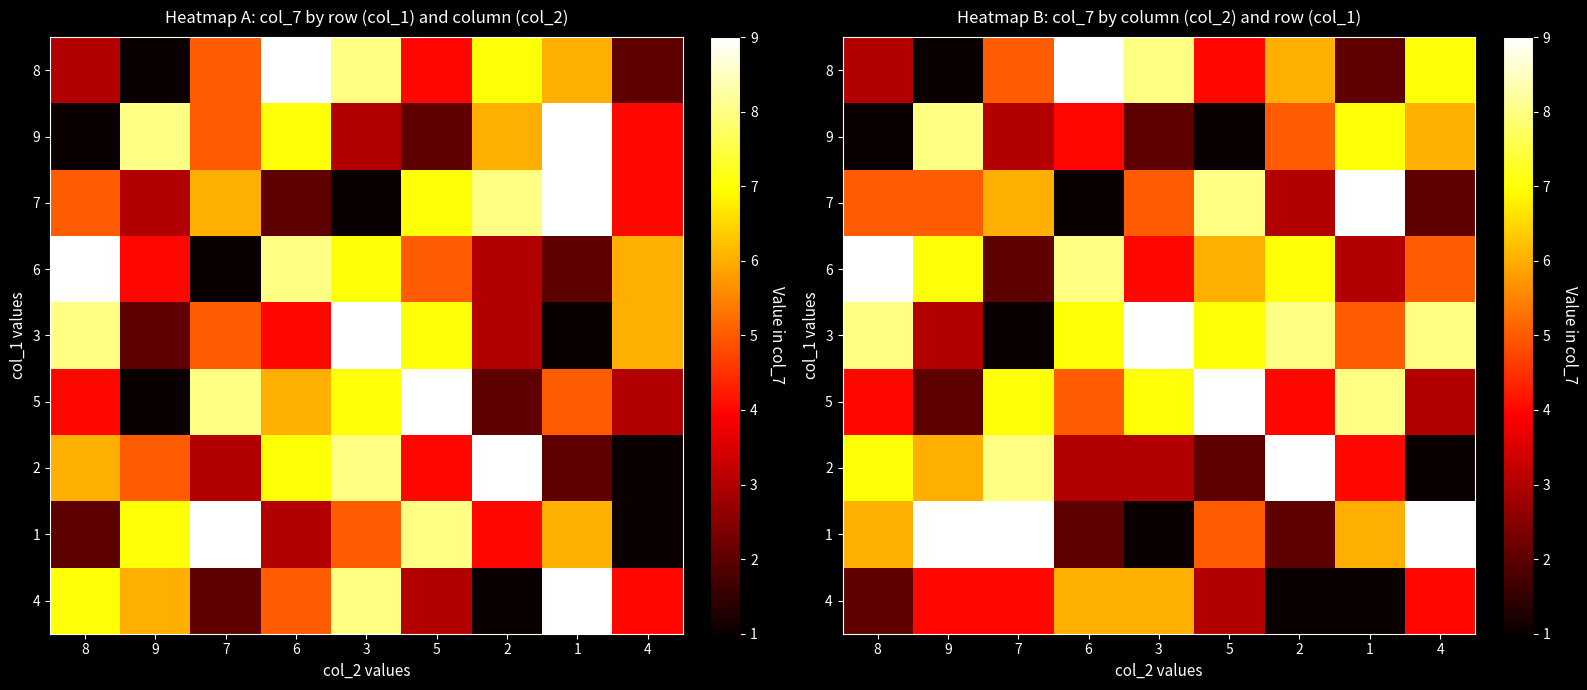

What is the total value across all series at 5?

45